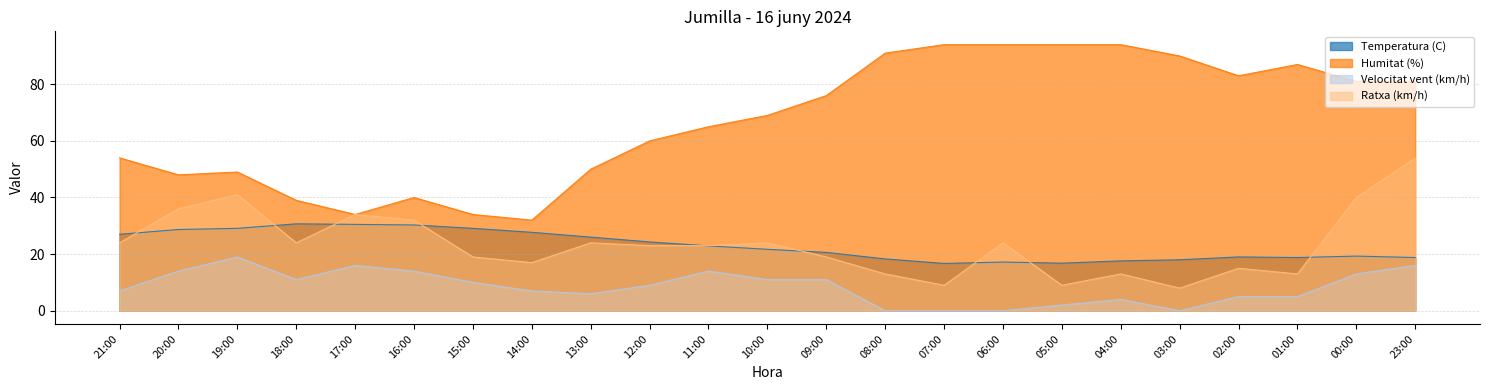

At which category does the chart reach its minimum across all series?

08:00